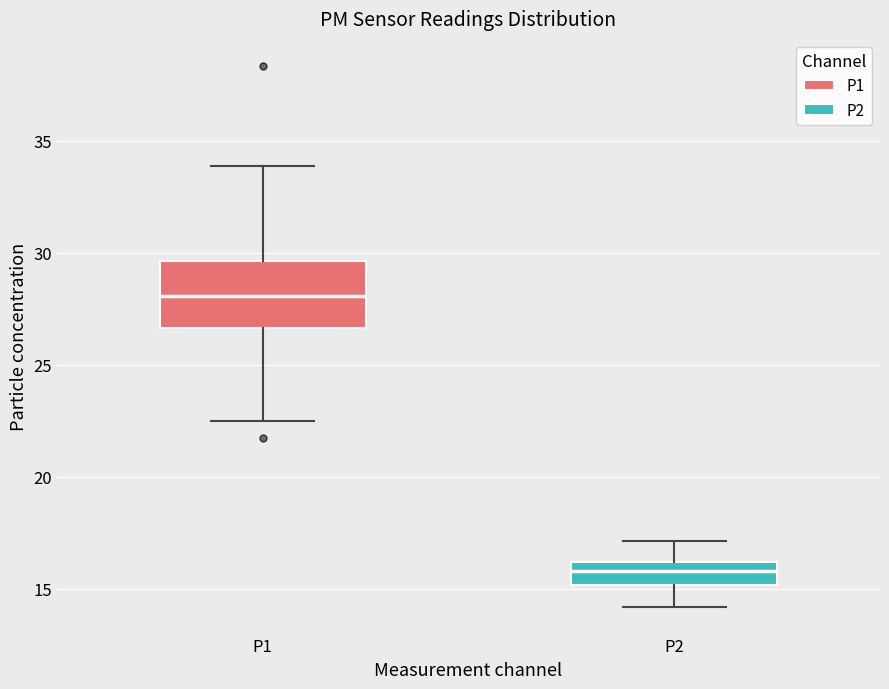

Where is the lower edge of the box for P2 on the y-axis? The values are not printed on the chart, so give them approximately, as read against the axis.

15.0